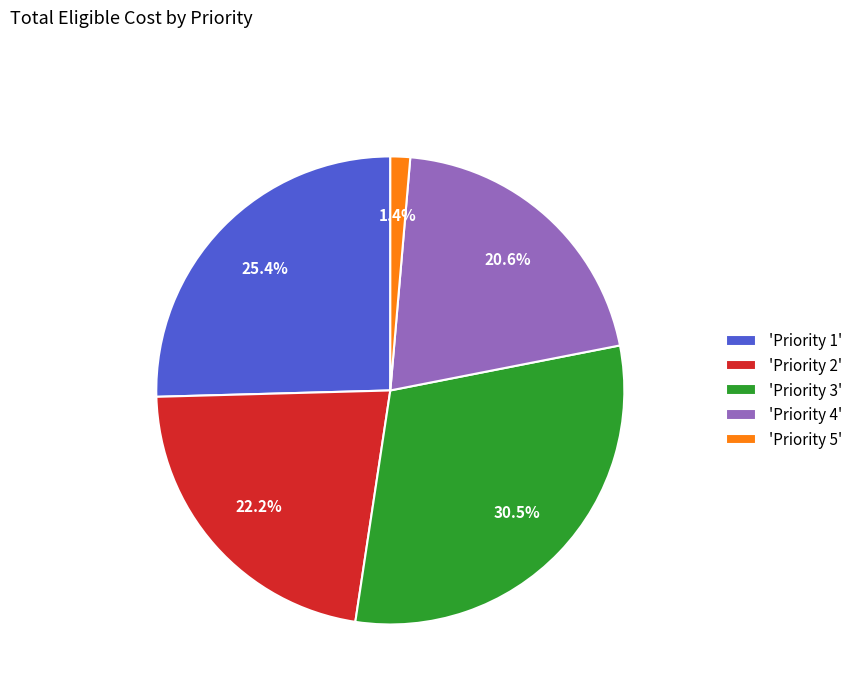

What portion of the pie excludes 'Priority 2'?

77.8%